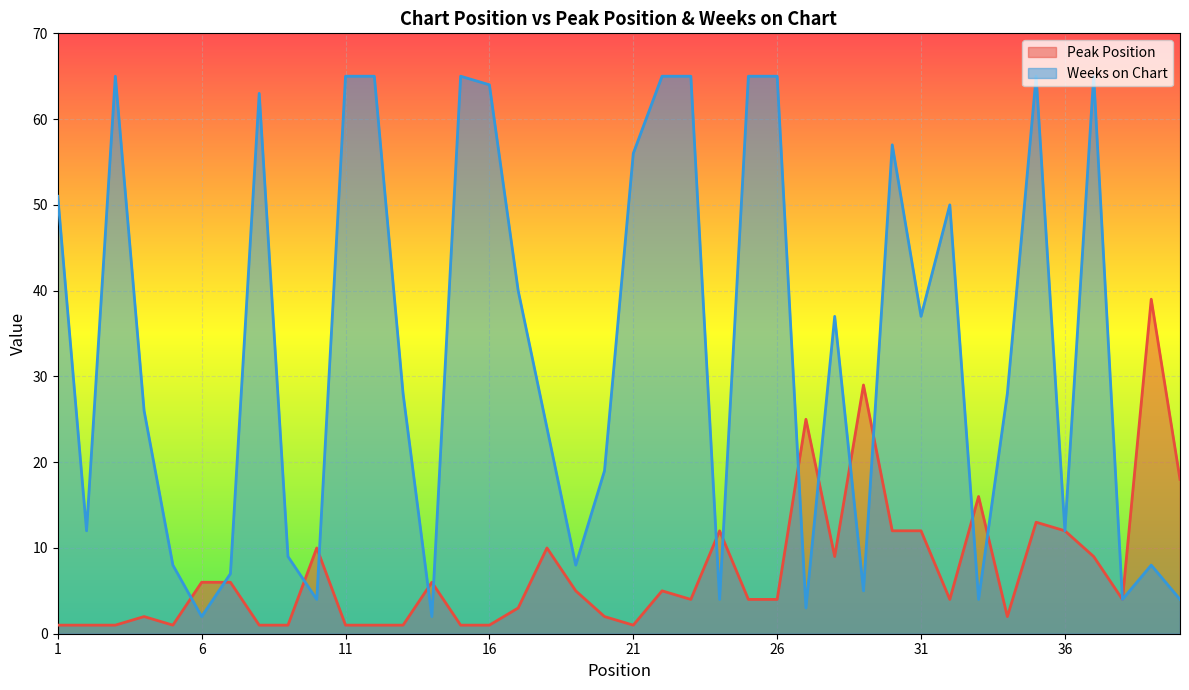

What is the sum of the Weeks on Chart values at 10 and 5?

12